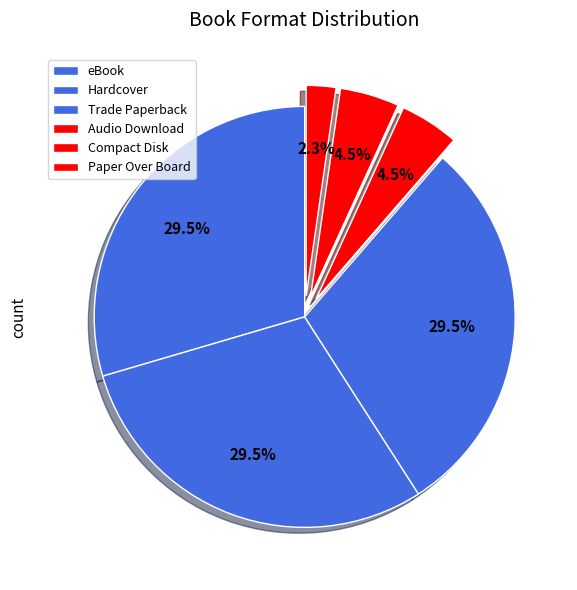

Count the number of slices in the pie.

6